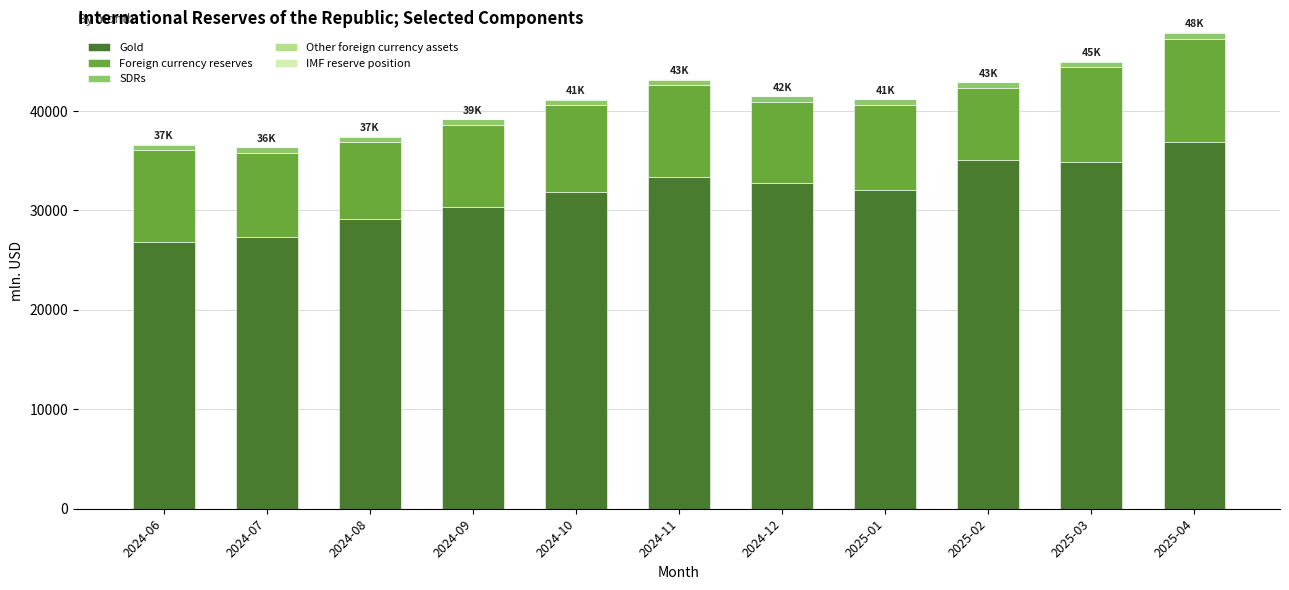

Which category has the highest value in the Gold series?

2025-04